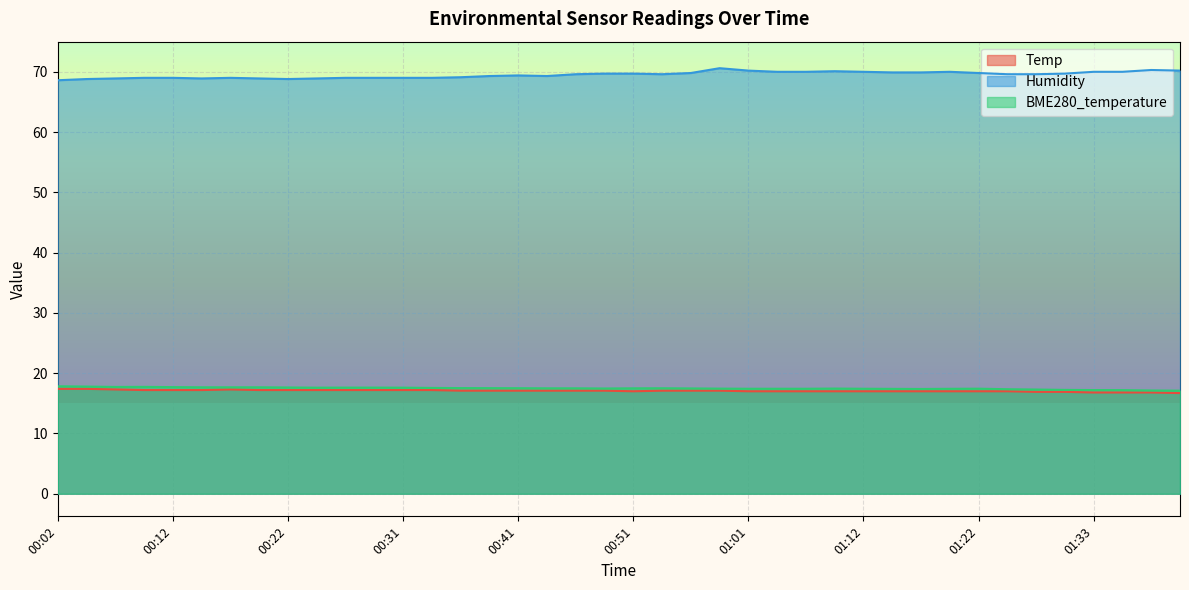

What is the difference between the maximum and second lowest values in the Humidity series?

1.8